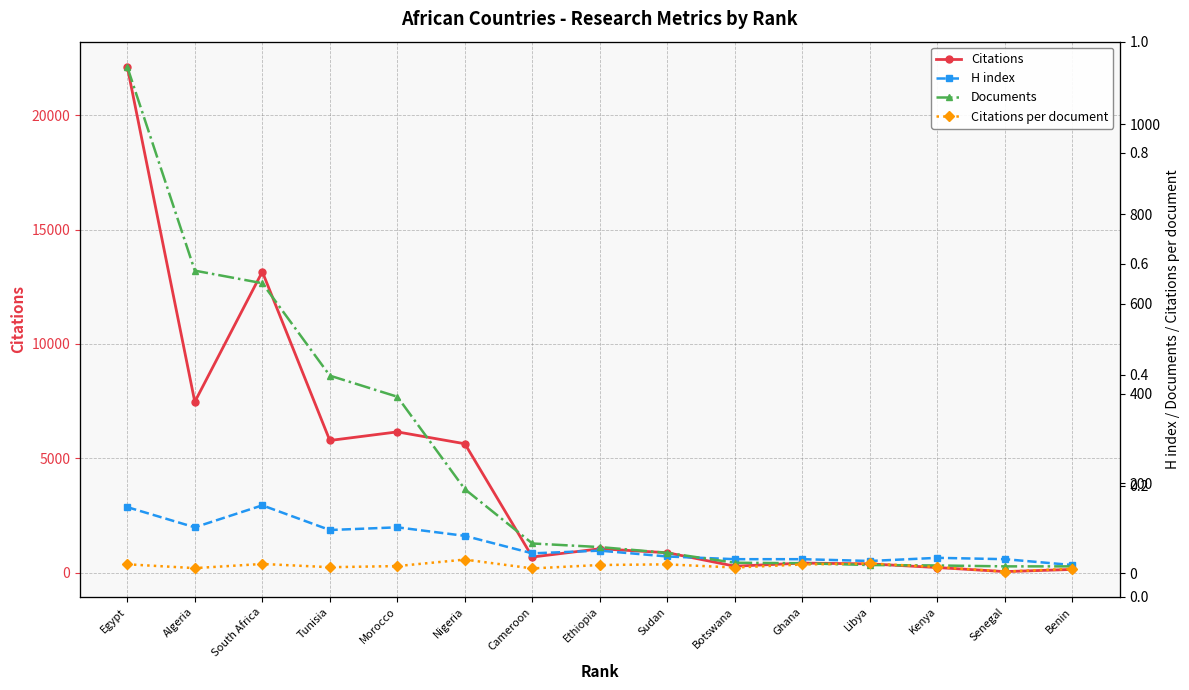

Reading left to right, extract all data points from this chart.

Citations: Egypt=22107.0	Algeria=7469.0	South Africa=13156.0	Tunisia=5780.0	Morocco=6156.0	Nigeria=5637.0	Cameroon=687.0	Ethiopia=1048.0	Sudan=875.0	Botswana=286.0	Ghana=422.0	Libya=388.0	Kenya=227.0	Senegal=50.0	Benin=145.0
H index: Egypt=147.0	Algeria=102.0	South Africa=151.0	Tunisia=96.0	Morocco=102.0	Nigeria=83.0	Cameroon=44.0	Ethiopia=50.0	Sudan=37.0	Botswana=31.0	Ghana=31.0	Libya=27.0	Kenya=34.0	Senegal=31.0	Benin=18.0
Documents: Egypt=1128.0	Algeria=674.0	South Africa=646.0	Tunisia=440.0	Morocco=393.0	Nigeria=187.0	Cameroon=66.0	Ethiopia=58.0	Sudan=45.0	Botswana=23.0	Ghana=22.0	Libya=18.0	Kenya=17.0	Senegal=15.0	Benin=15.0
Citations per document: Egypt=19.6	Algeria=11.1	South Africa=20.4	Tunisia=13.1	Morocco=15.7	Nigeria=30.1	Cameroon=10.4	Ethiopia=18.1	Sudan=19.4	Botswana=12.4	Ghana=19.2	Libya=21.6	Kenya=13.3	Senegal=3.3	Benin=9.7